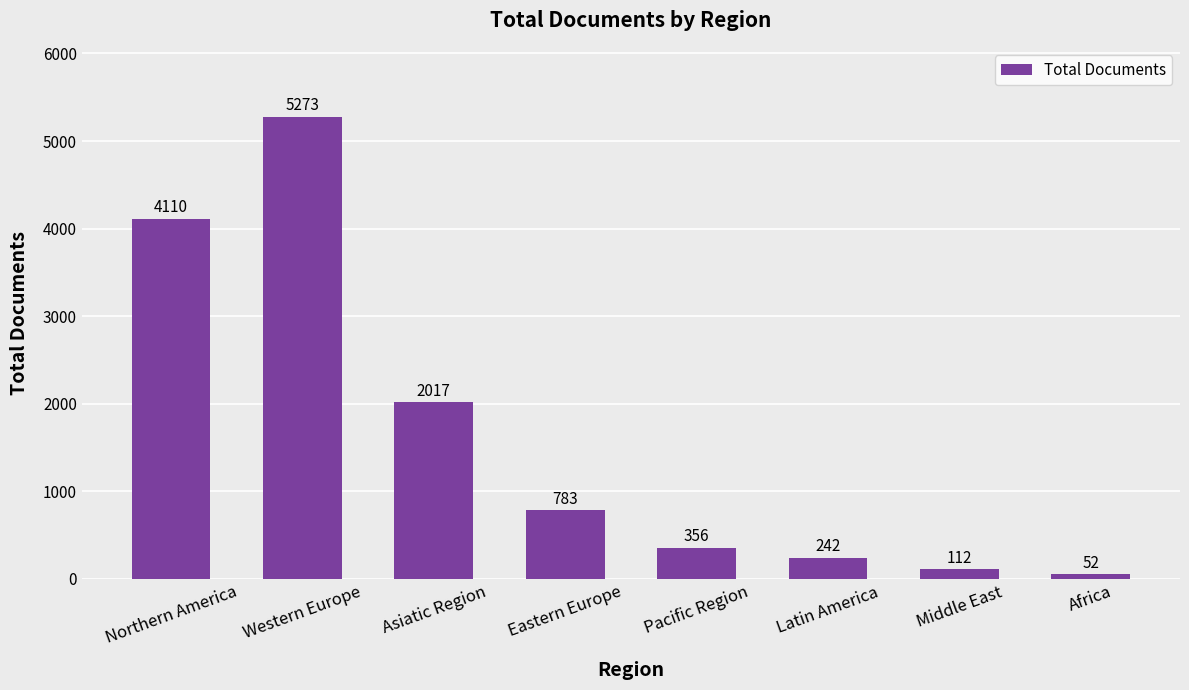

Are the bars grouped side by side (vs. stacked)?

No